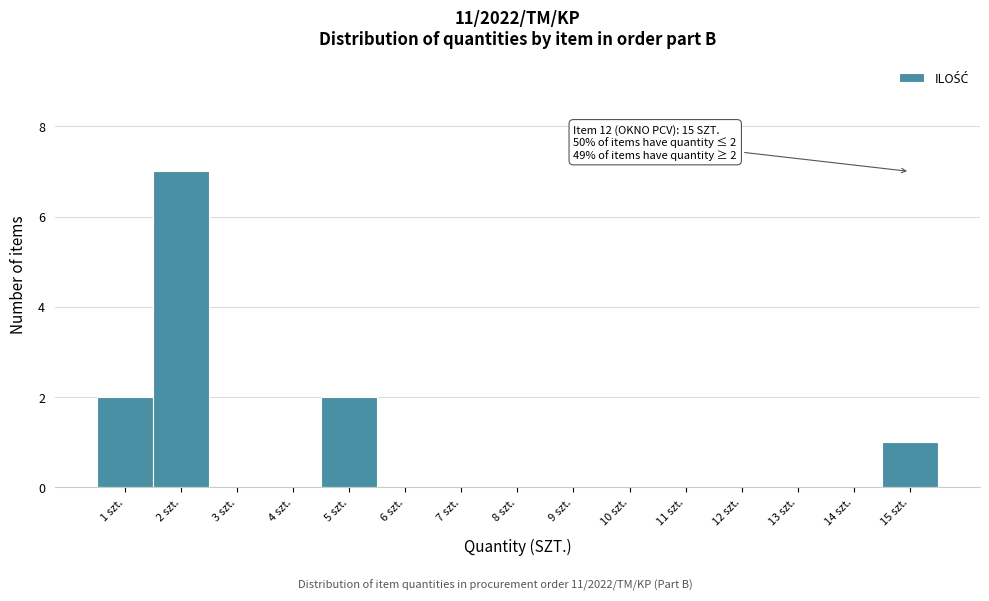

Over which range of the x-axis is the bar tallest?

1.5 to 2.5